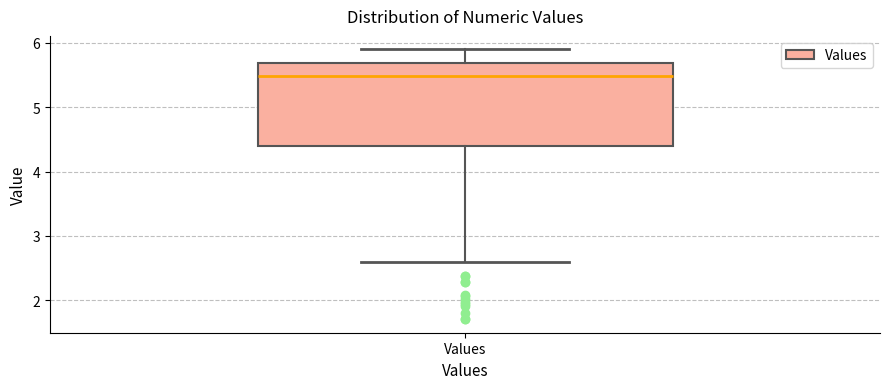

Transcribe this box plot: give where the median line is, the range the box spans, and where the two whiskers end, as read against the y-axis. The values are not printed on the chart, so give them approximately, as read against the axis.

median 5.5, box 4.4 to 5.7, whiskers 2.6 to 5.9